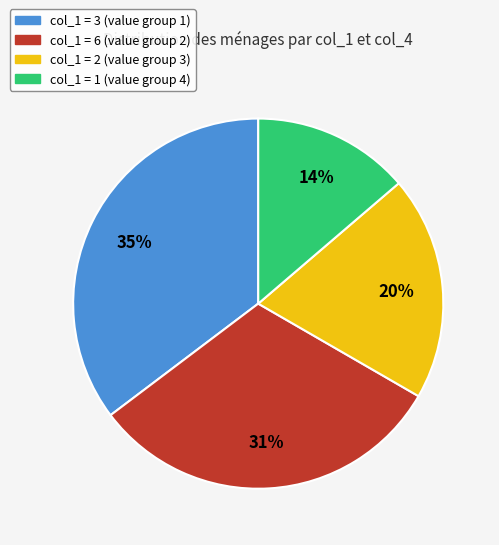

To the nearest percent, what is the average slice percentage?

25%